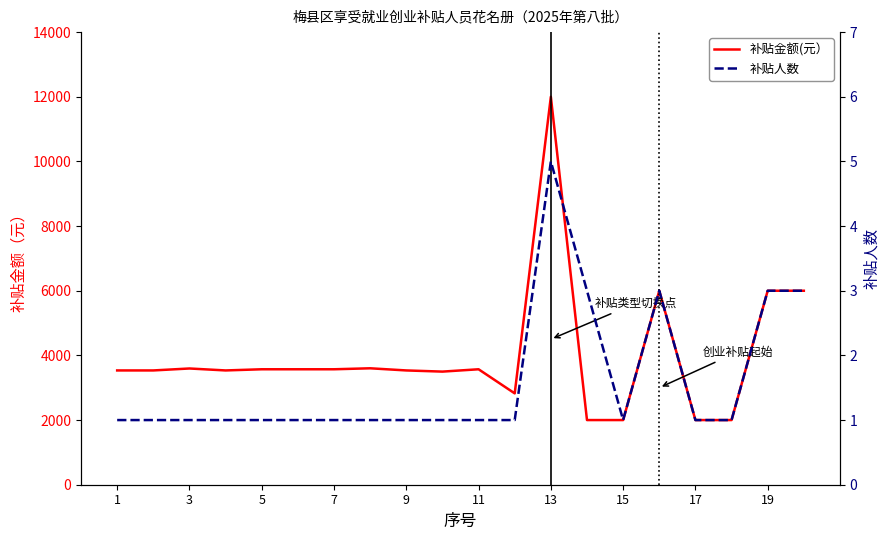

What are all the series names shown in the legend?

补贴金额(元）, 补贴人数